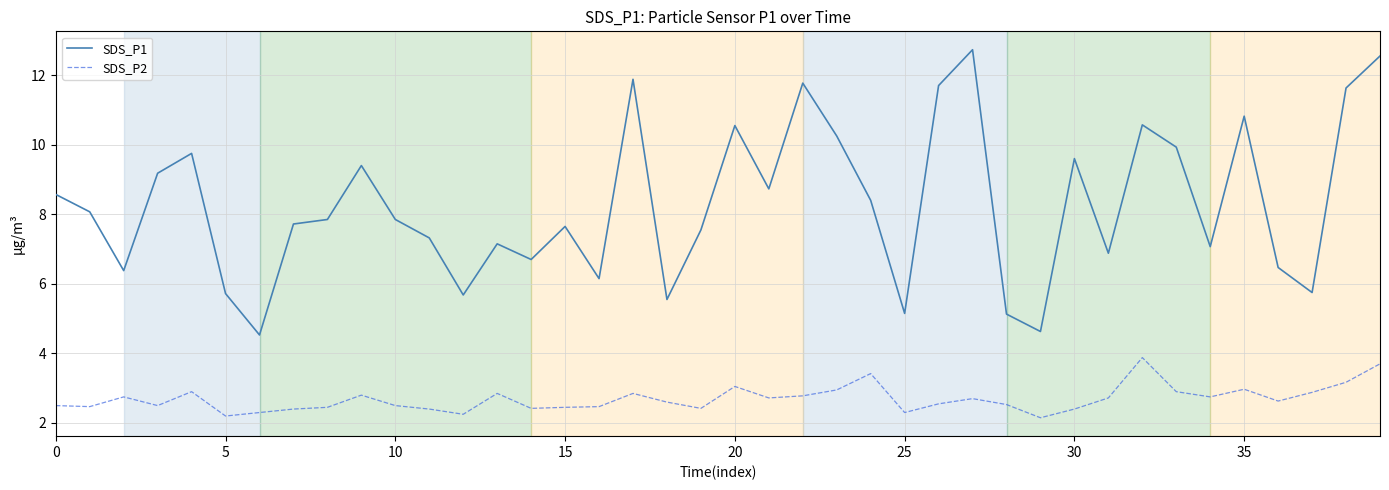

How many series are shown in this chart?

2